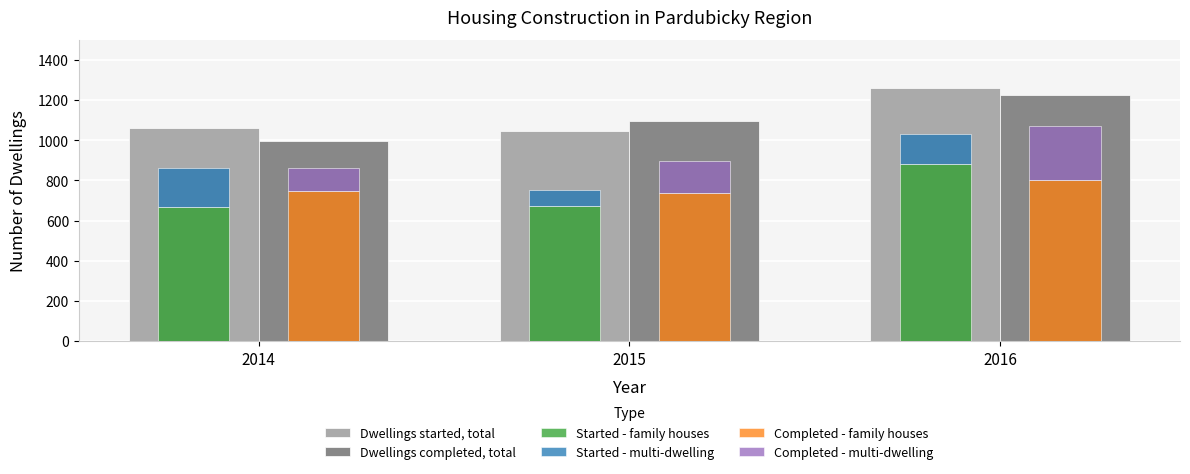

True or false: Completed - multi-dwelling has a value of 181 at 2014.

False